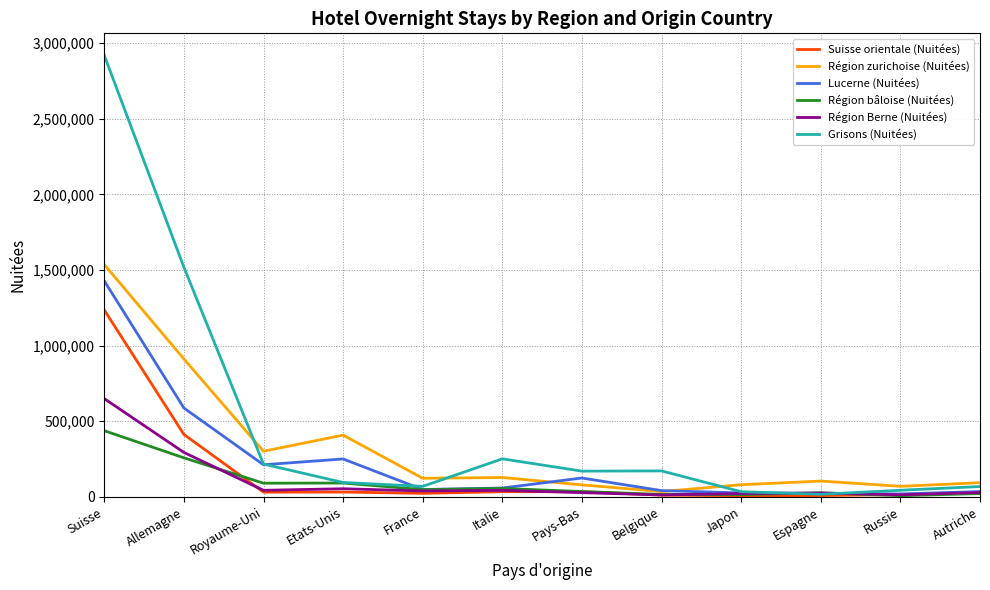

At which label is Région Berne (Nuitées) closest to 330448?

Allemagne